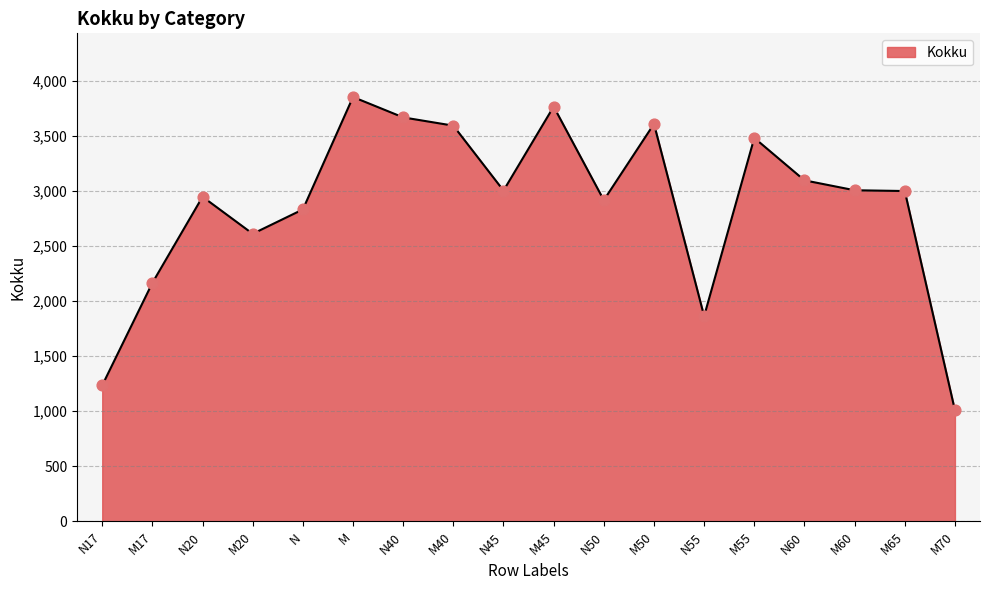

Approximately how many times larger is the value at M45 compared to M40?

1.0